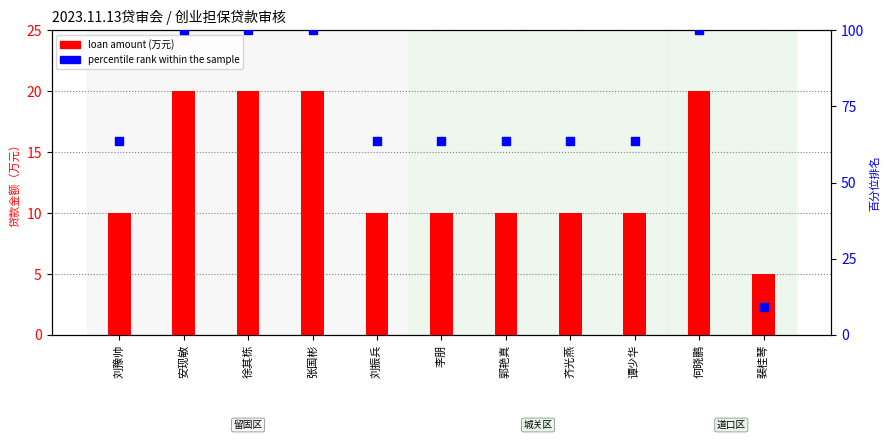

Which series contains the lowest Y value?

loan amount (万元)